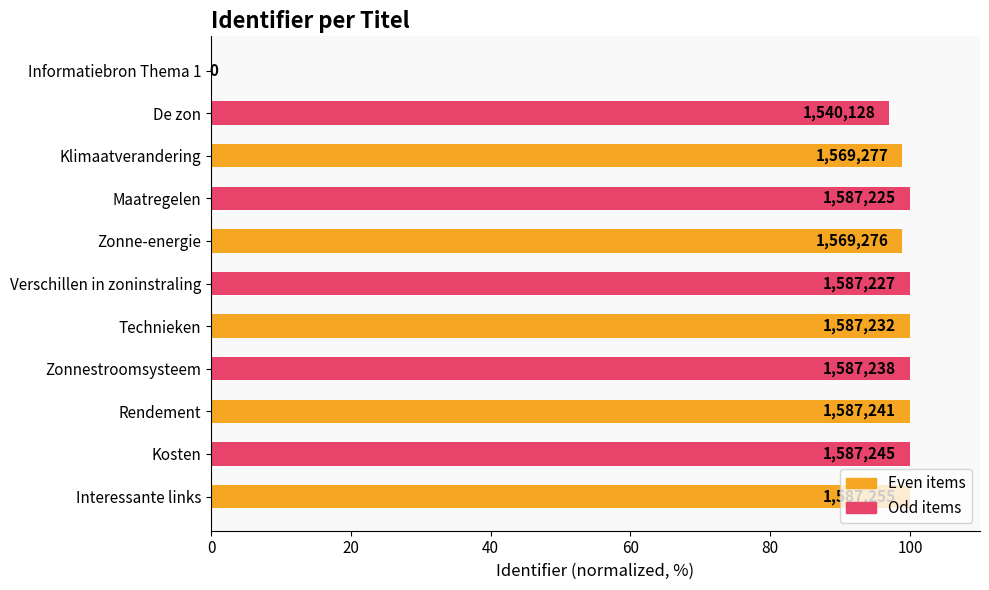

Are the bars horizontal?

Yes